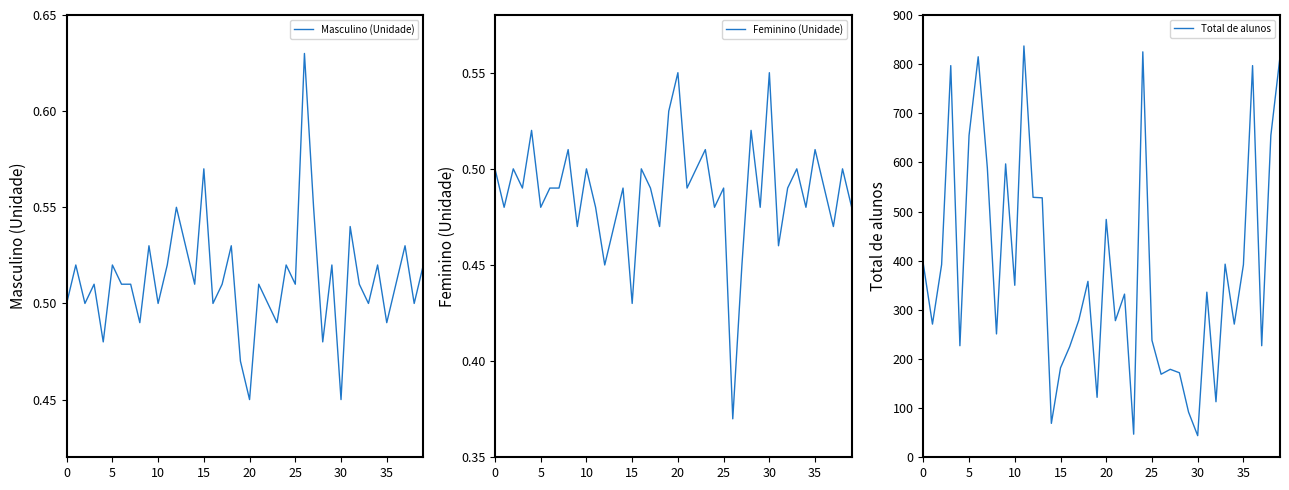

True or false: Total de alunos has a value of 44 at 30.

True